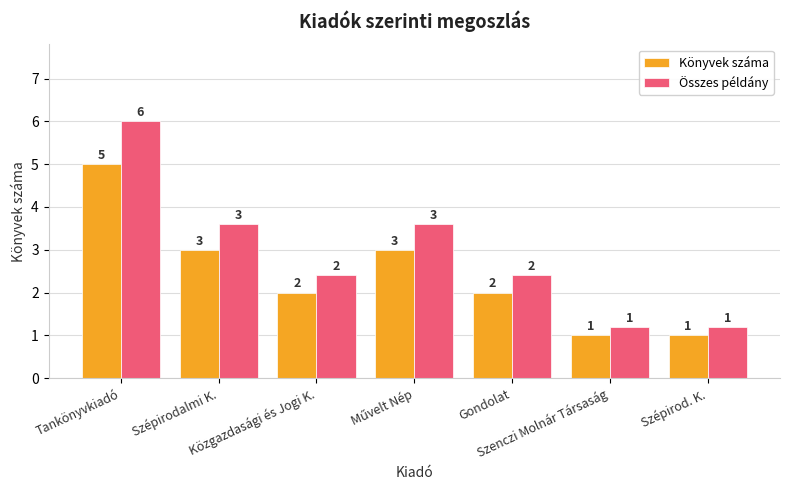

Which series has the largest range (max minus min)?

Összes példány